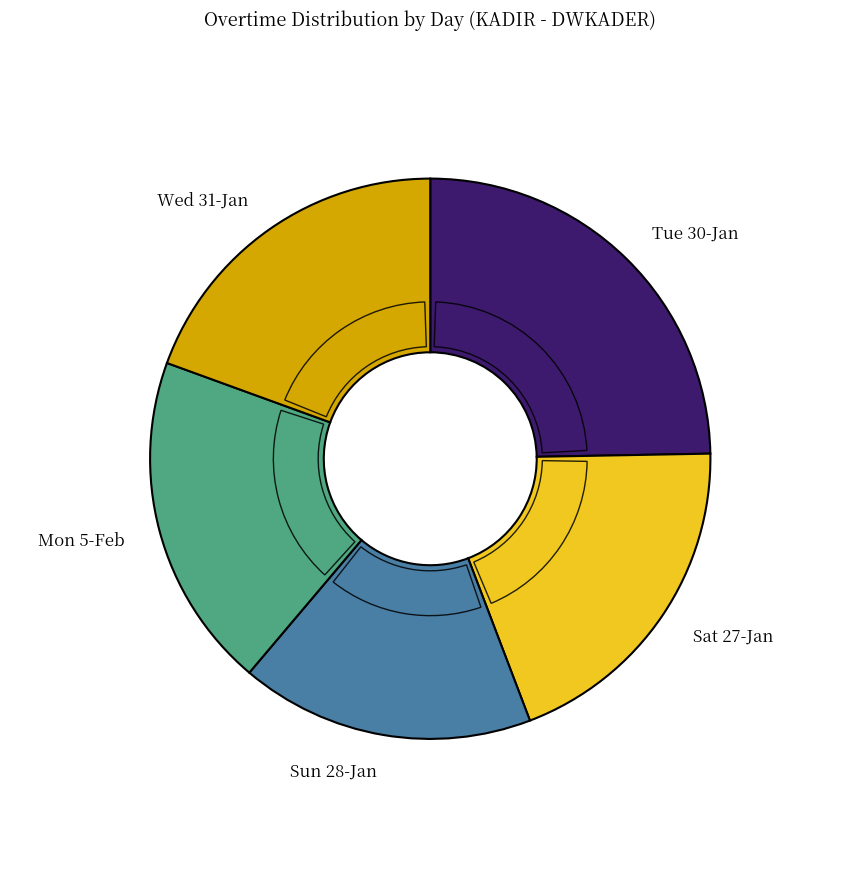

The OT 1.5 (Sun) slice represents 30% of the pie. True or false?

False